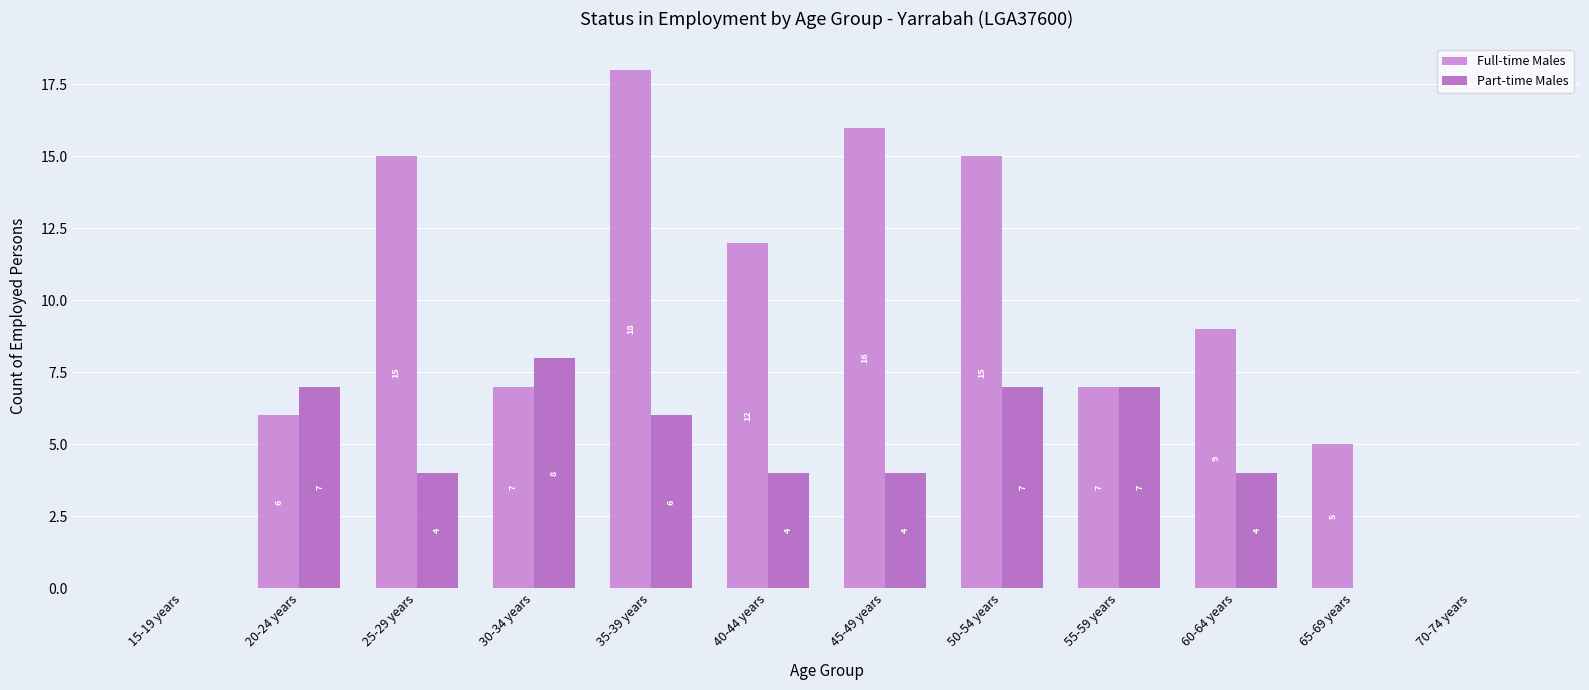

At which category is the sum across all series the highest?

35-39 years